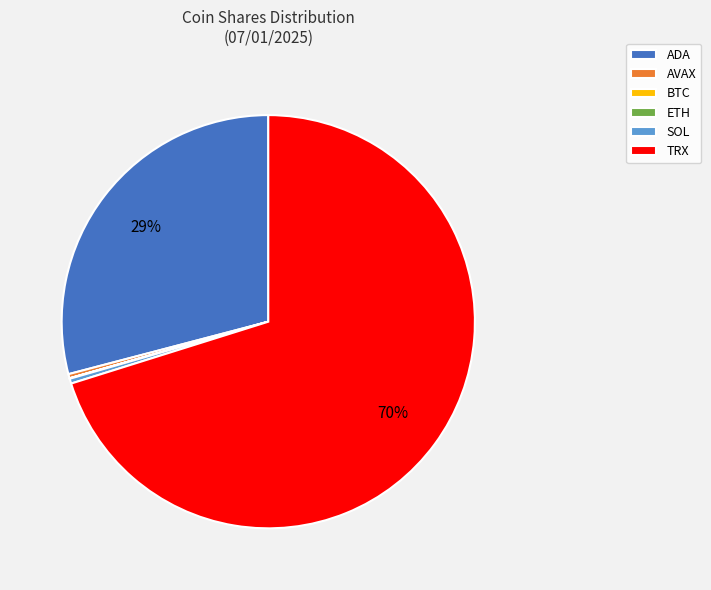

Which category accounts for the majority?

TRX